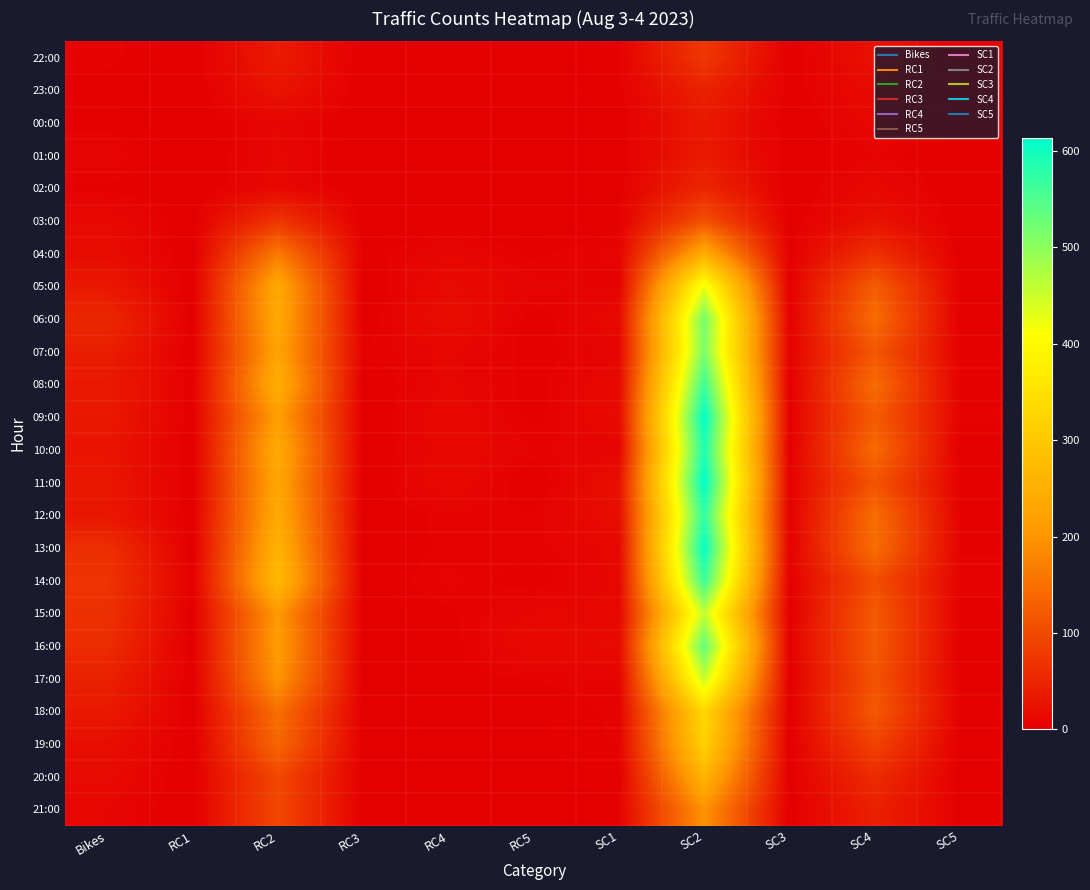

List the series in order of their peak value, lowest first.

00:00, 01:00, 23:00, 02:00, 22:00, 03:00, 21:00, 04:00, 20:00, 19:00, 18:00, 05:00, 17:00, 15:00, 07:00, 06:00, 16:00, 08:00, 14:00, 12:00, 10:00, 13:00, 09:00, 11:00